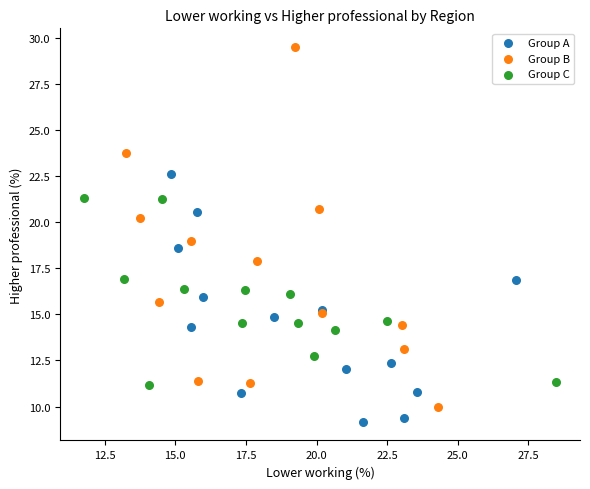

Which series has the largest Y range (max minus min)?

Group B